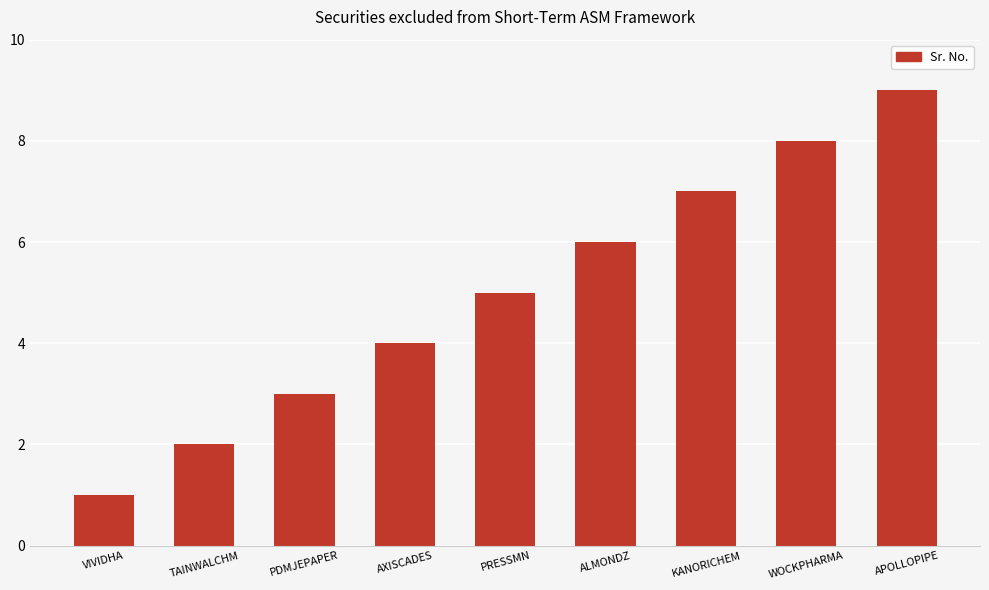

At which category does the chart reach its minimum across all series?

VIVIDHA